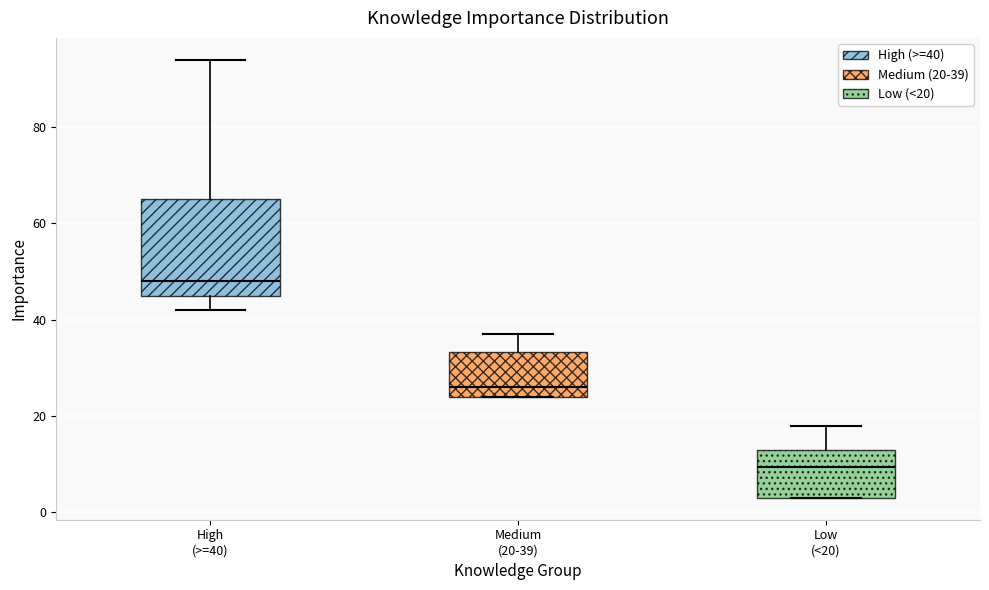

Reading left to right, read every box against the y-axis: the position of its median line, the range the box covers, and the ends of its whiskers. The values are not printed on the chart, so give them approximately, as read against the axis.

High (>=40): median 48, box 46 to 66, whiskers 42 to 94
Medium (20-39): median 26, box 24 to 34, whiskers 24 to 38
Low (<20): median 10, box 4 to 14, whiskers 4 to 18